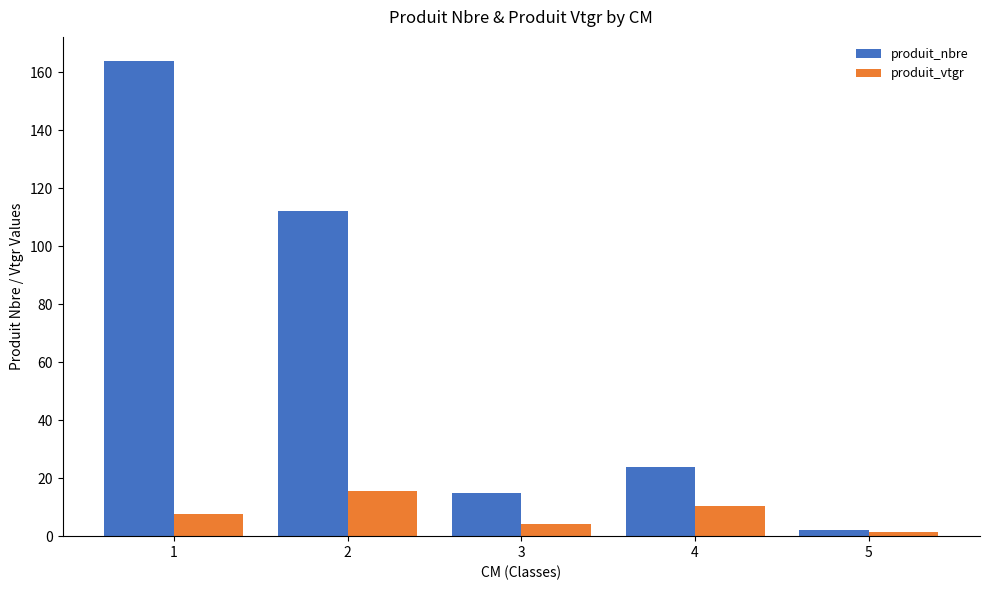

The produit_nbre series shows 112.0 at 2. True or false?

True